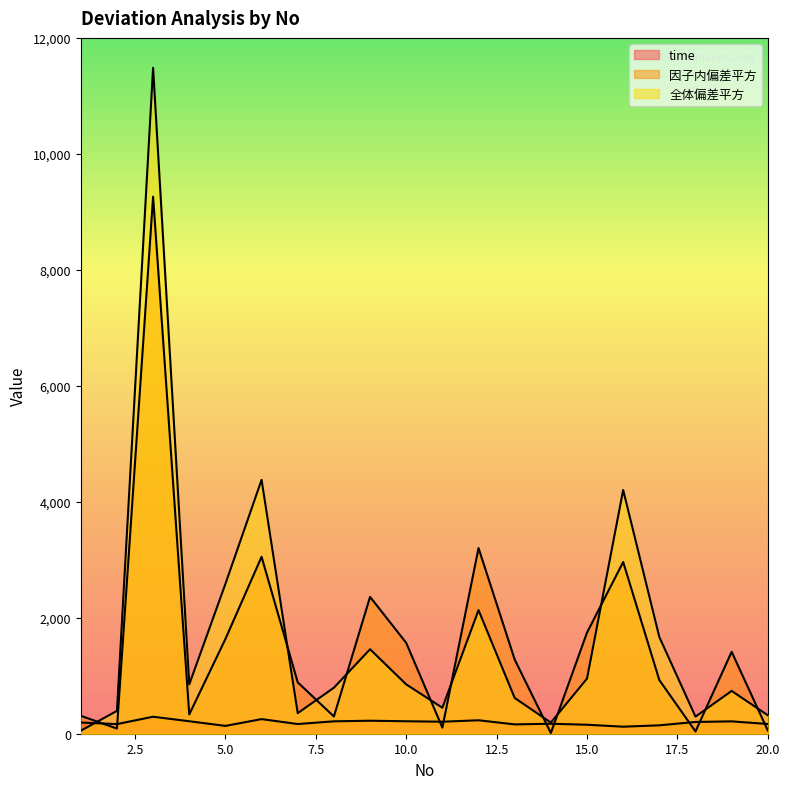

The 因子内偏差平方 series shows 3629.9 at 9. True or false?

False